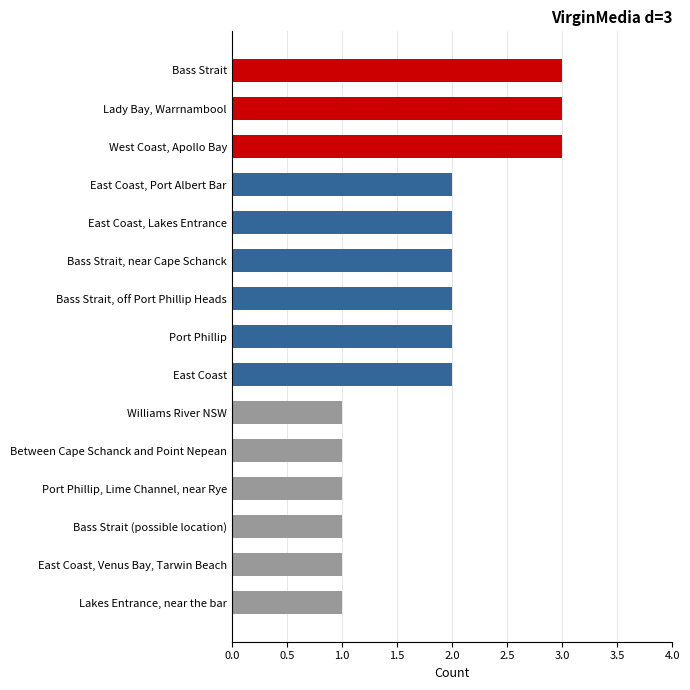

What is the maximum value shown in the chart?

3